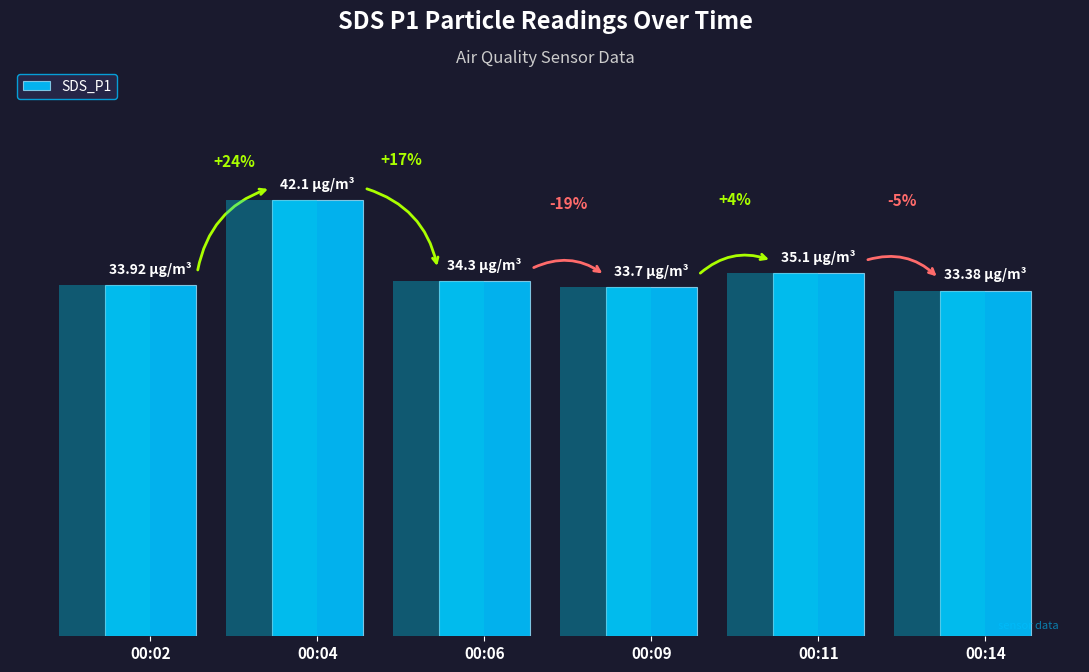

Reading left to right, what are all the values shown in this chart?

33.9	42.1	34.3	33.7	35.1	33.4